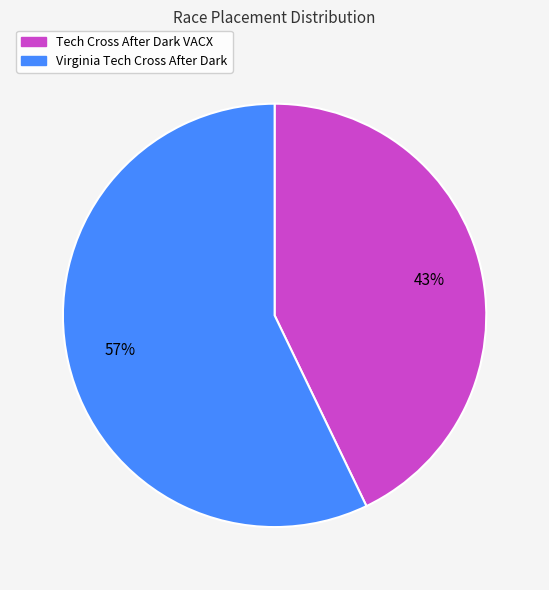

Which category accounts for the majority?

Virginia Tech Cross After Dark